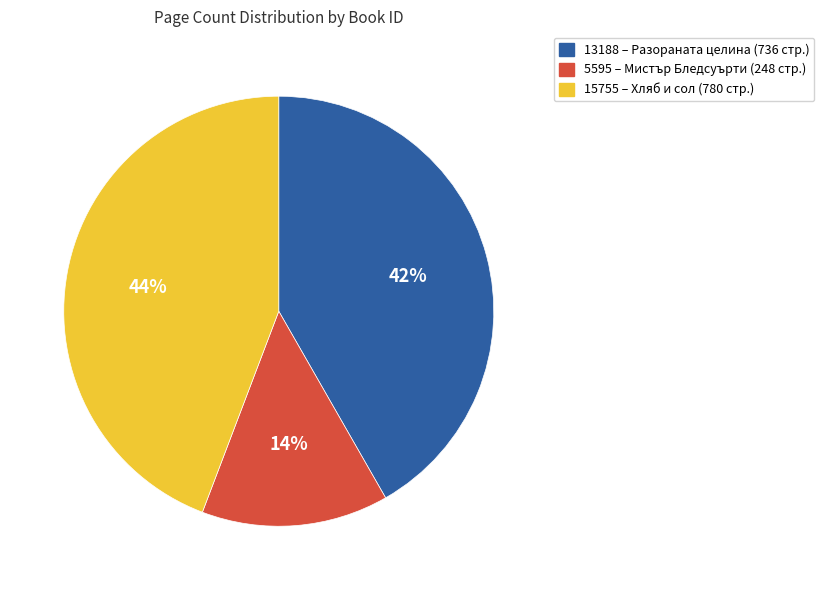

Between 5595 and 13188, which is larger?

13188